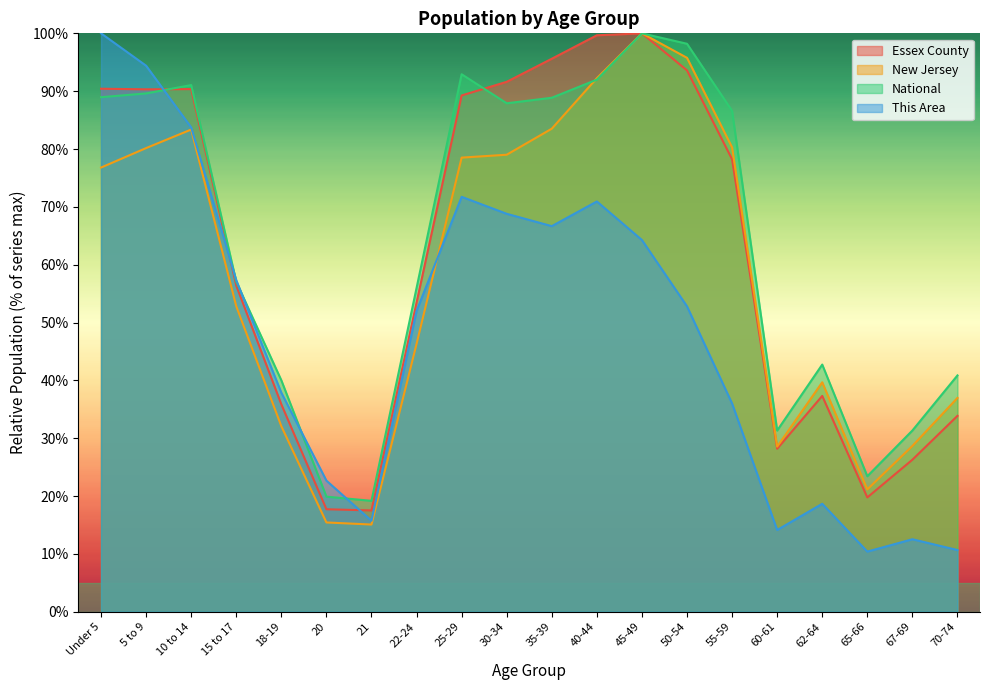

What is the minimum value shown in the chart?

10.4